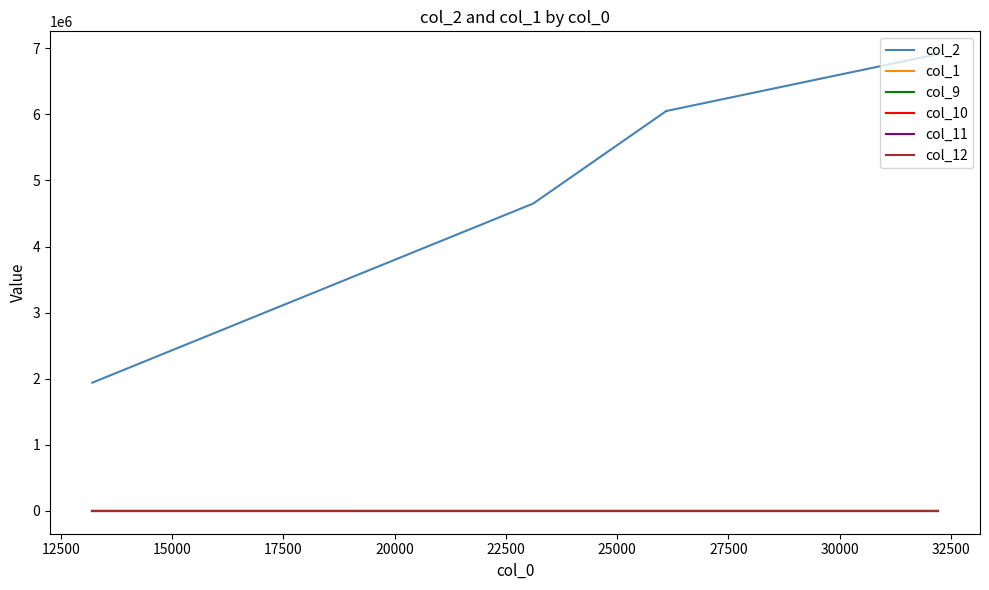

True or false: col_11 and col_1 cross at least once.

False